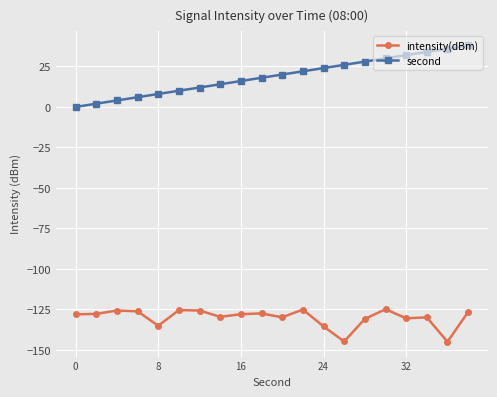

Which series has the widest spread of values?

second